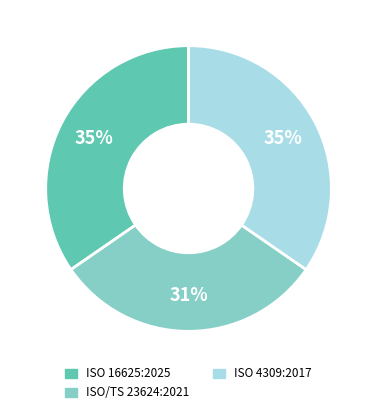

What is the smallest slice in the pie chart?

ISO/TS 23624:2021